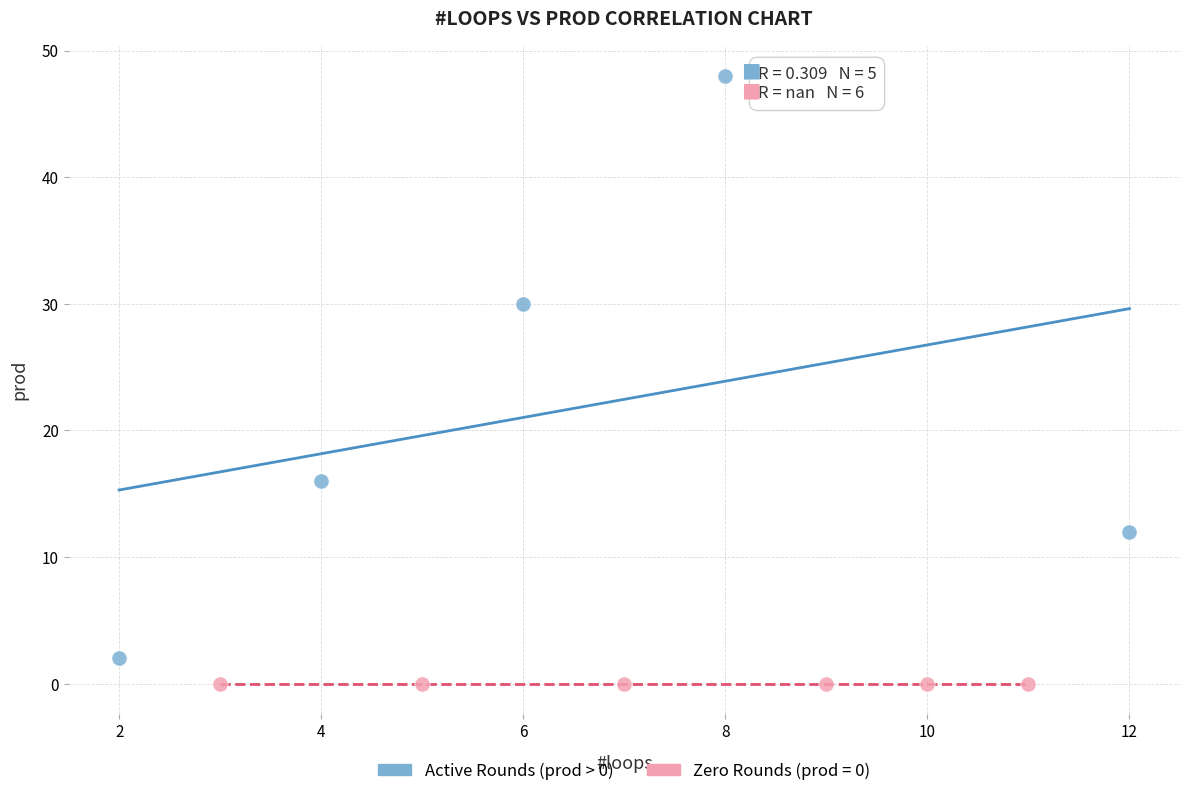

Which series reaches the maximum Y coordinate?

Active Rounds (prod > 0)